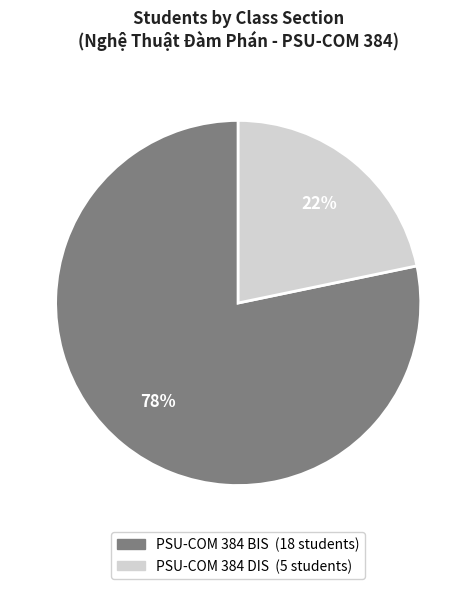

To the nearest percent, what portion does PSU-COM 384 DIS represent?

22%